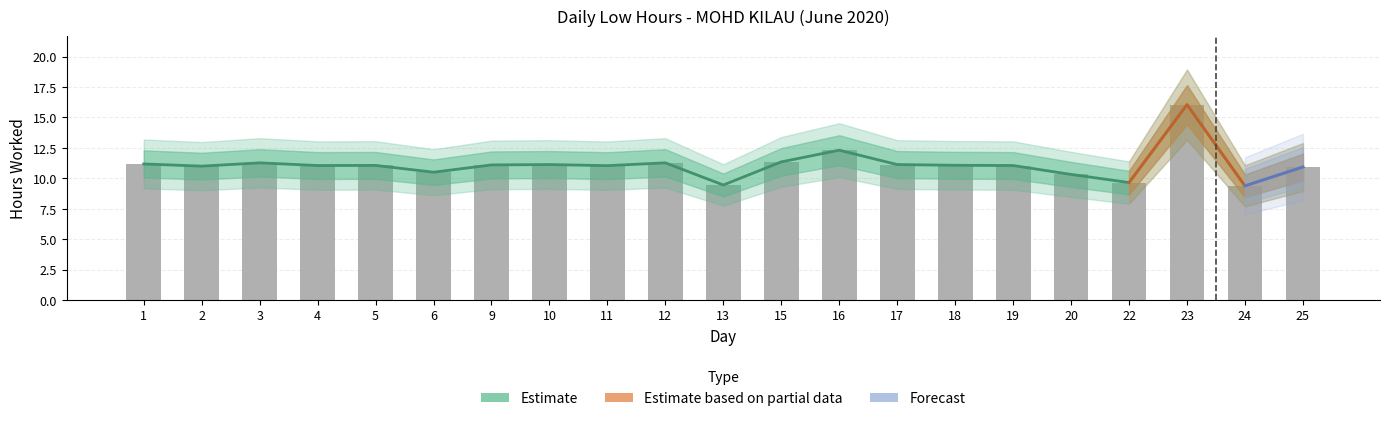

What is the minimum value shown in the chart?

9.4